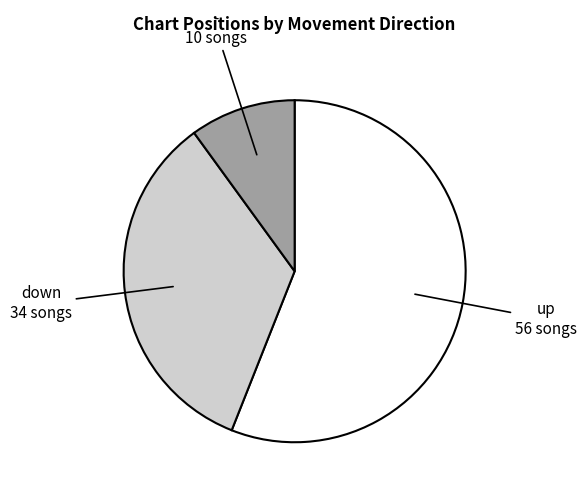

The down slice represents 42% of the pie. True or false?

False